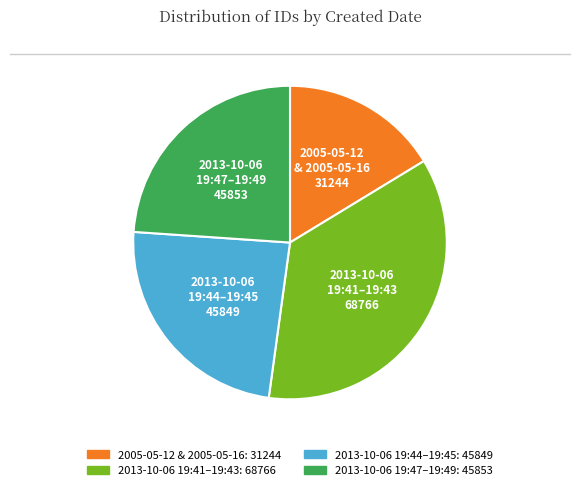

Does any single category account for the majority?

No